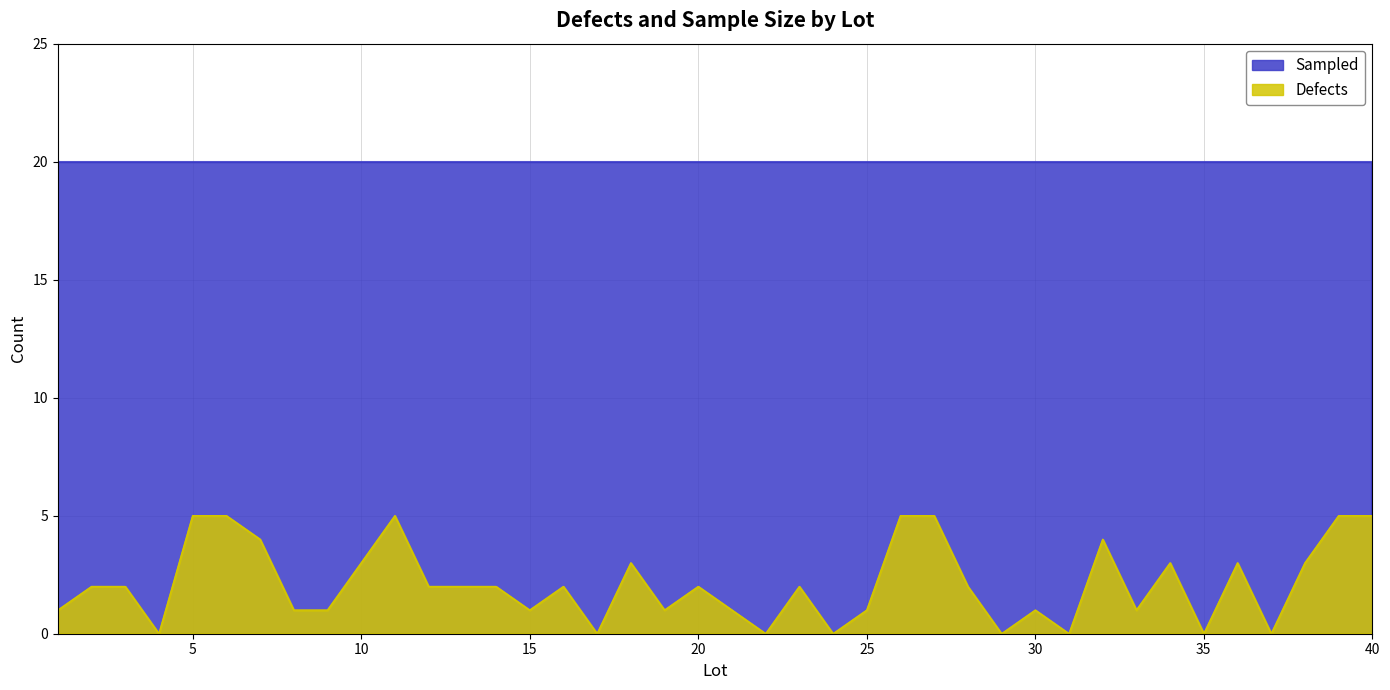

Reading left to right, extract all data points from this chart.

1=1	2=2	3=2	4=0	5=5	6=5	7=4	8=1	9=1	10=3	11=5	12=2	13=2	14=2	15=1	16=2	17=0	18=3	19=1	20=2	21=1	22=0	23=2	24=0	25=1	26=5	27=5	28=2	29=0	30=1	31=0	32=4	33=1	34=3	35=0	36=3	37=0	38=3	39=5	40=5